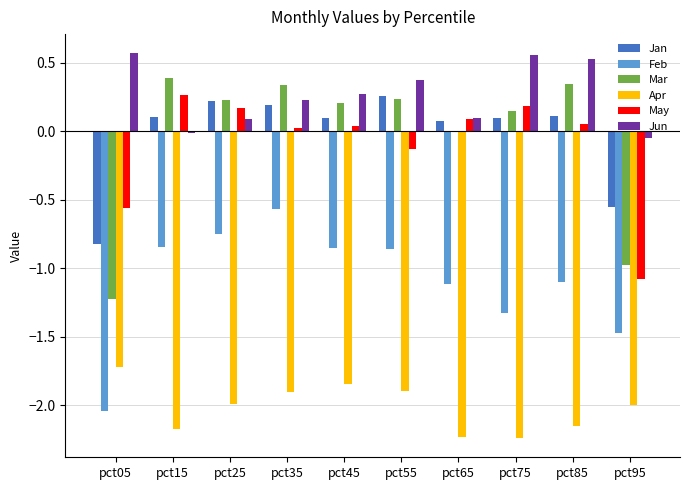

Is it true that Jun equals 0.3 at pct05?

False